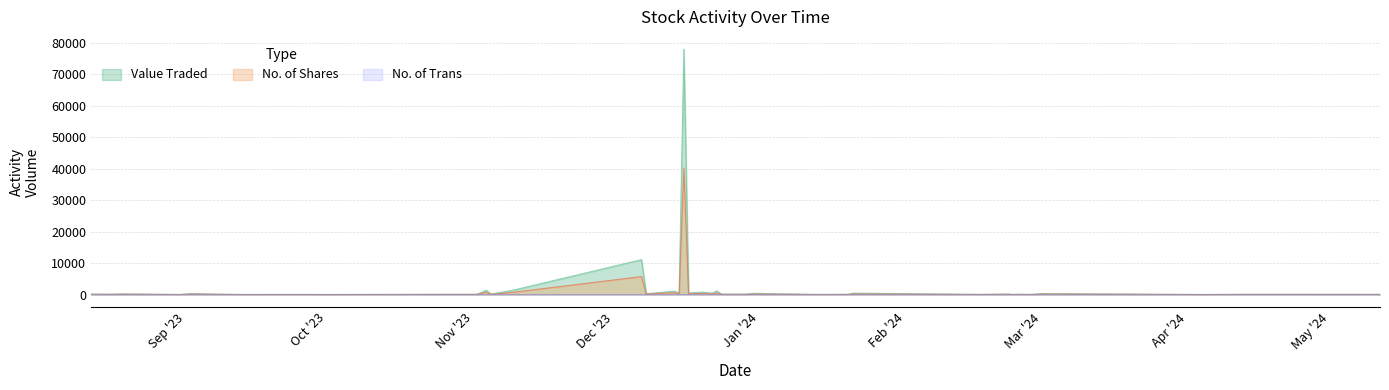

True or false: No. of Shares and No. of Trans cross at least once.

False